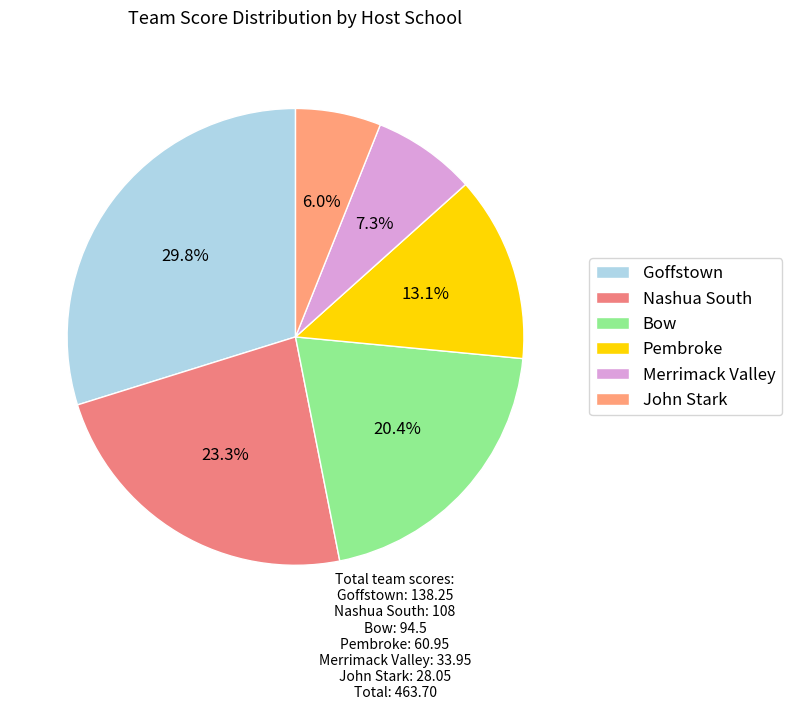

Is it true that Pembroke is 13% of the pie?

True